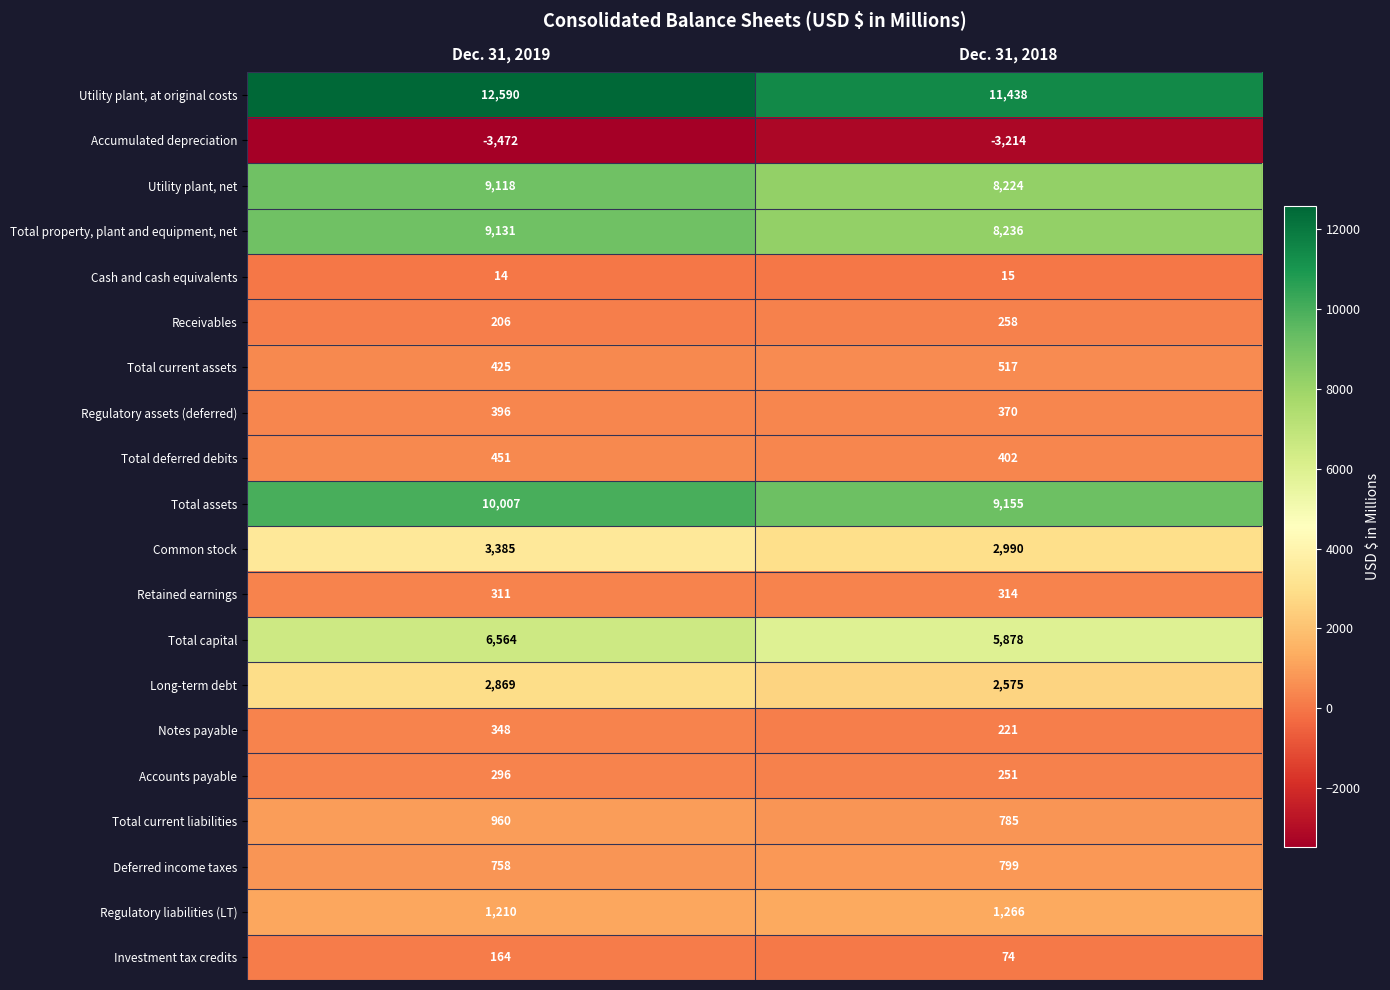

What value does the Total current liabilities series have at Dec. 31, 2018, to the nearest 5?

785